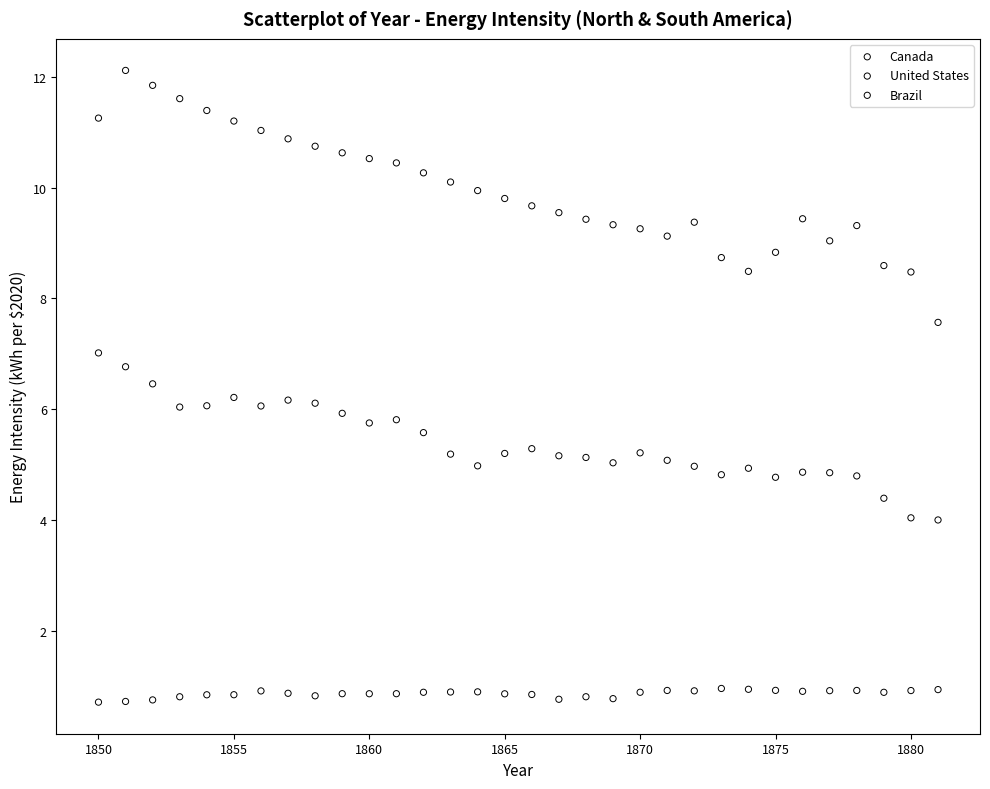

Which series reaches the minimum Y coordinate?

Brazil